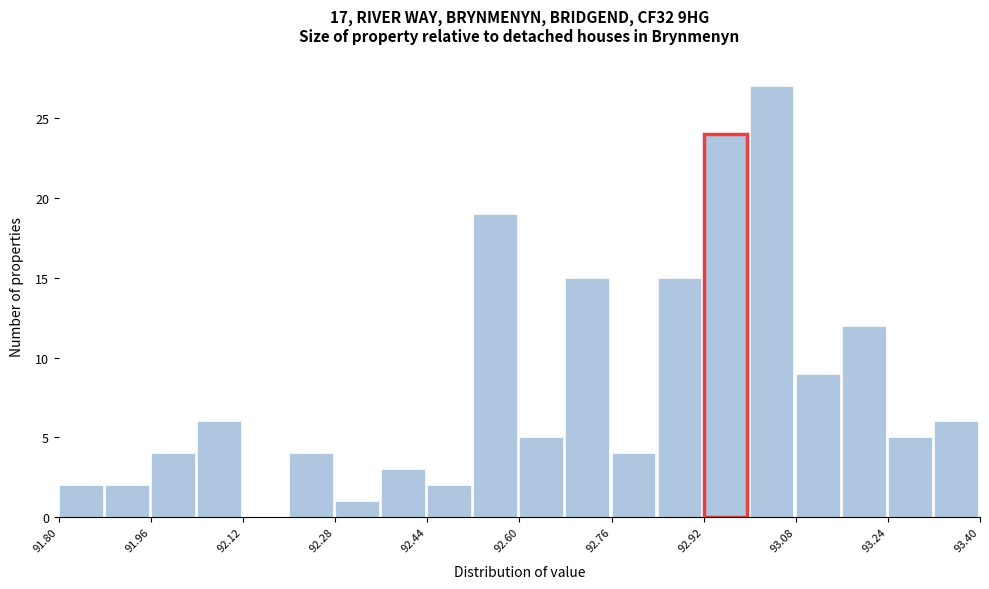

Which range on the x-axis has the tallest bar?

93.00 to 93.08